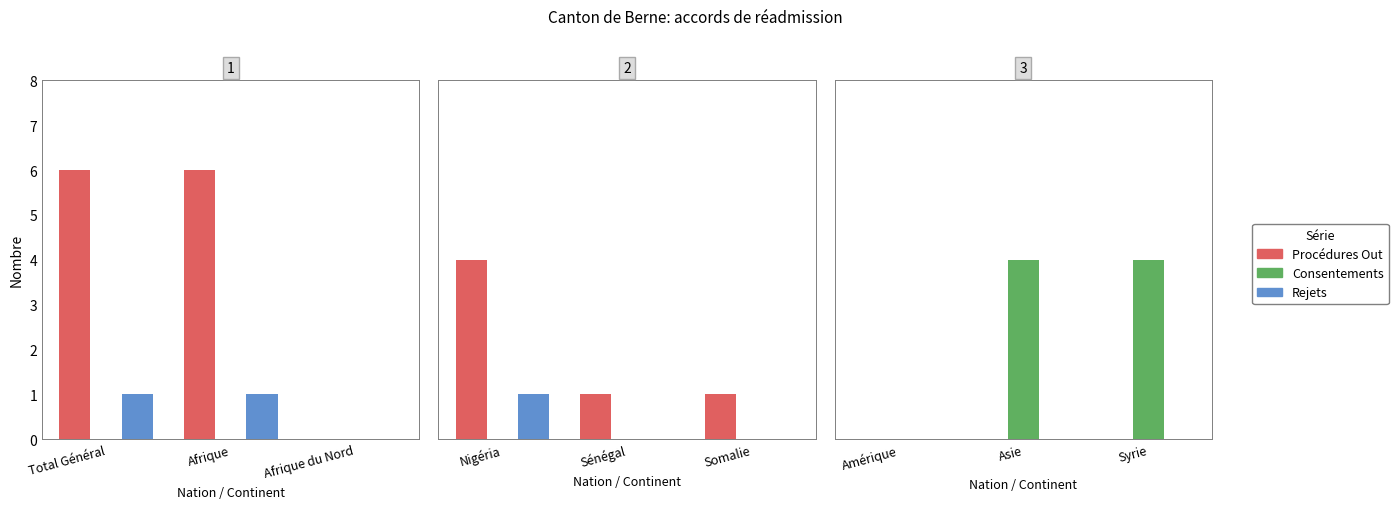

List the labels in order of Rejets value, largest first.

Amérique, Asie, Syrie